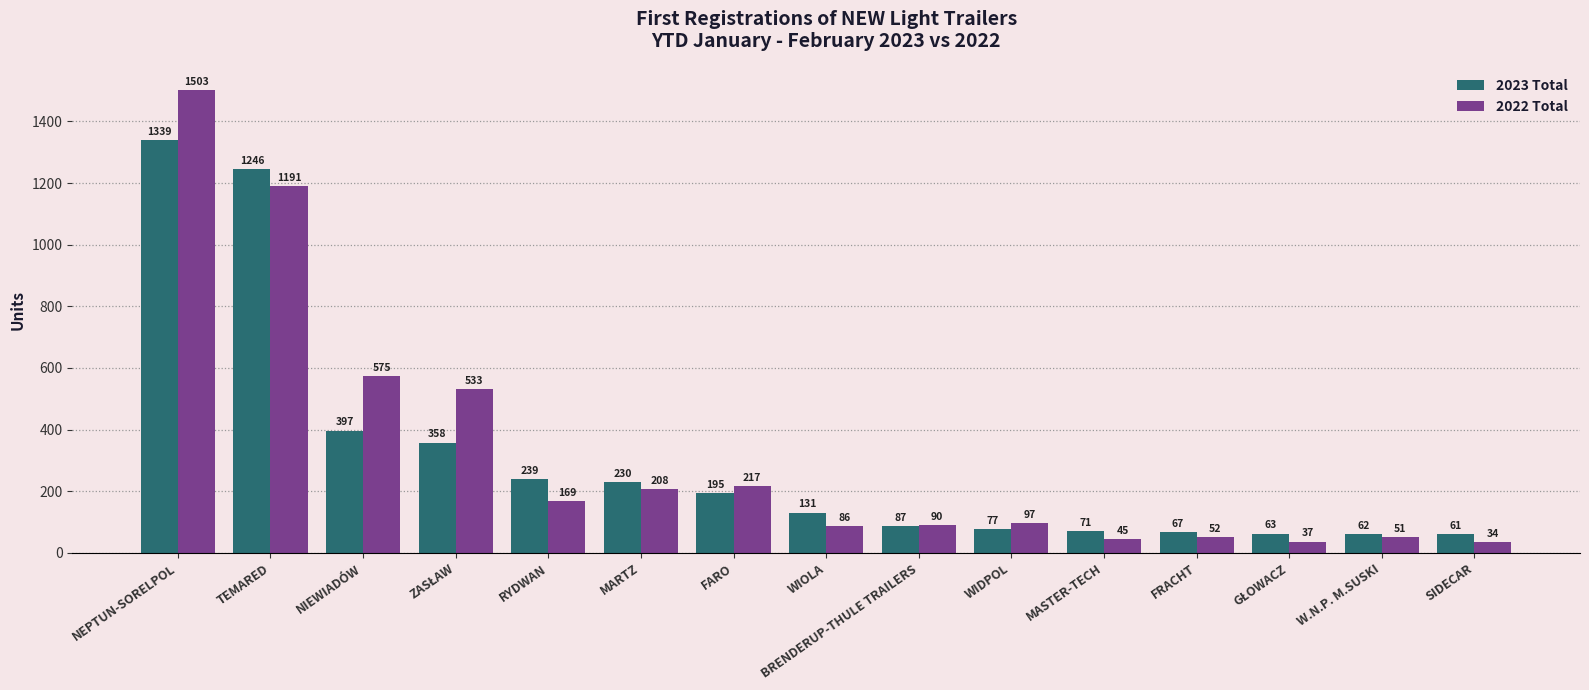

Reading left to right, list all the values displayed in this chart.

2023 Total: 1339	1246	397	358	239	230	195	131	87	77	71	67	63	62	61
2022 Total: 1503	1191	575	533	169	208	217	86	90	97	45	52	37	51	34